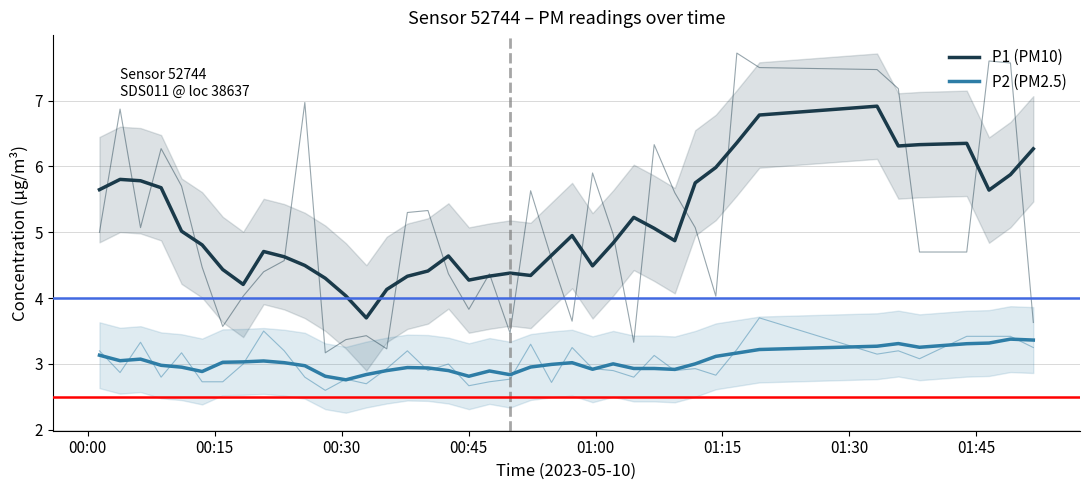

True or false: P2 (PM2.5) and P1 (PM10) cross at least once.

False